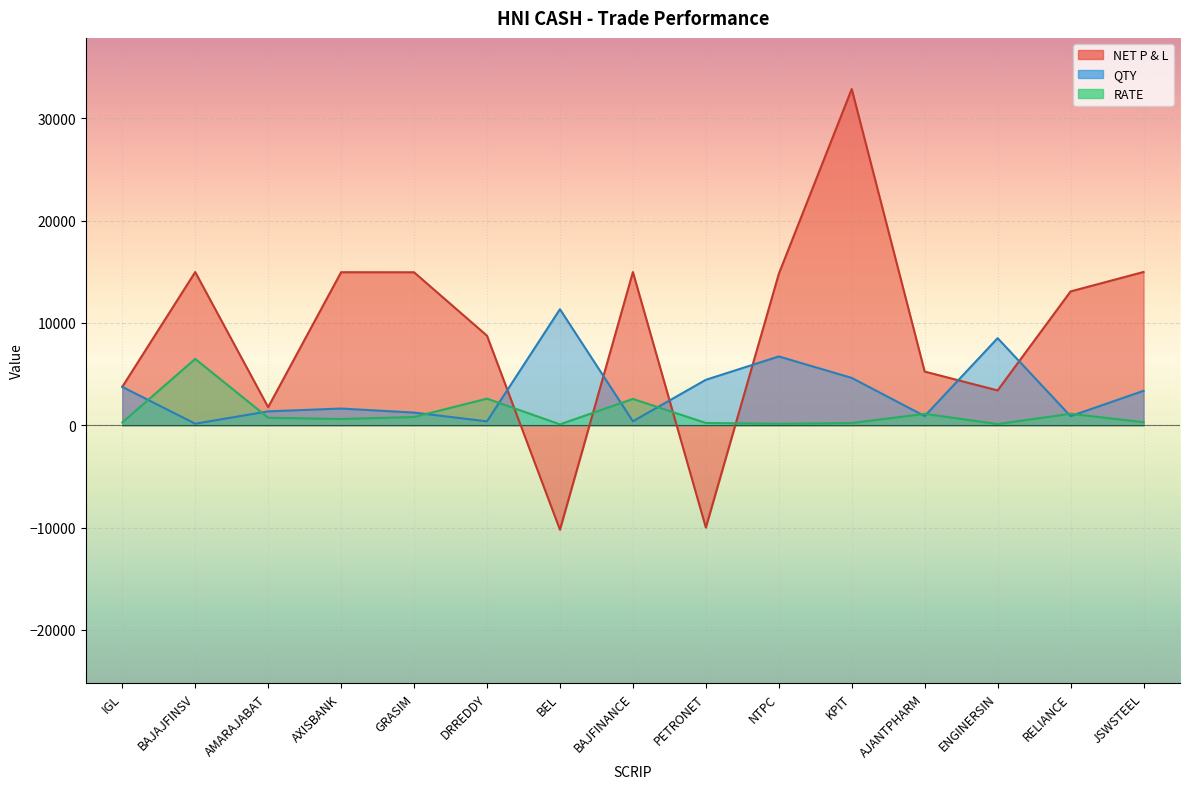

True or false: RATE has more than 0 points higher than both neighbors.

True